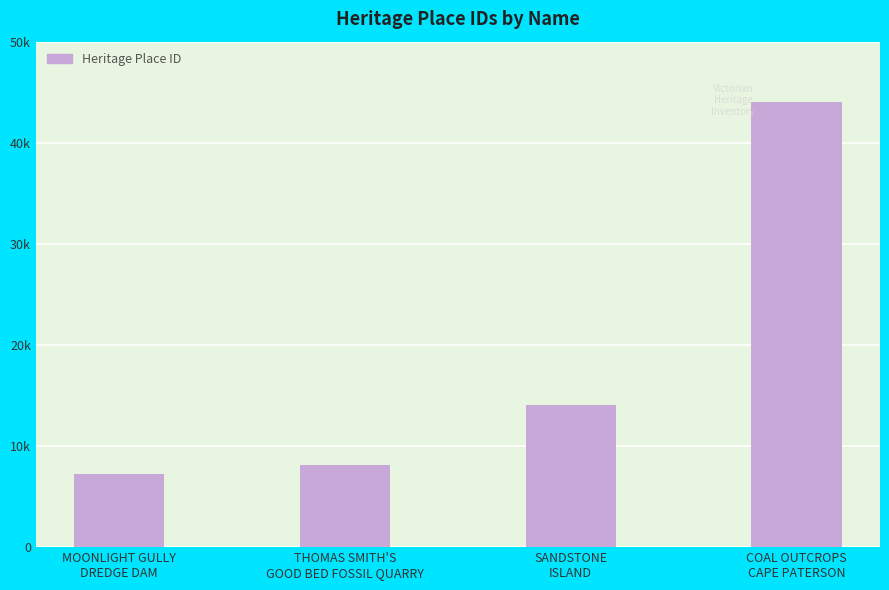

What is the label of the 2nd bar from the right?

SANDSTONE
ISLAND